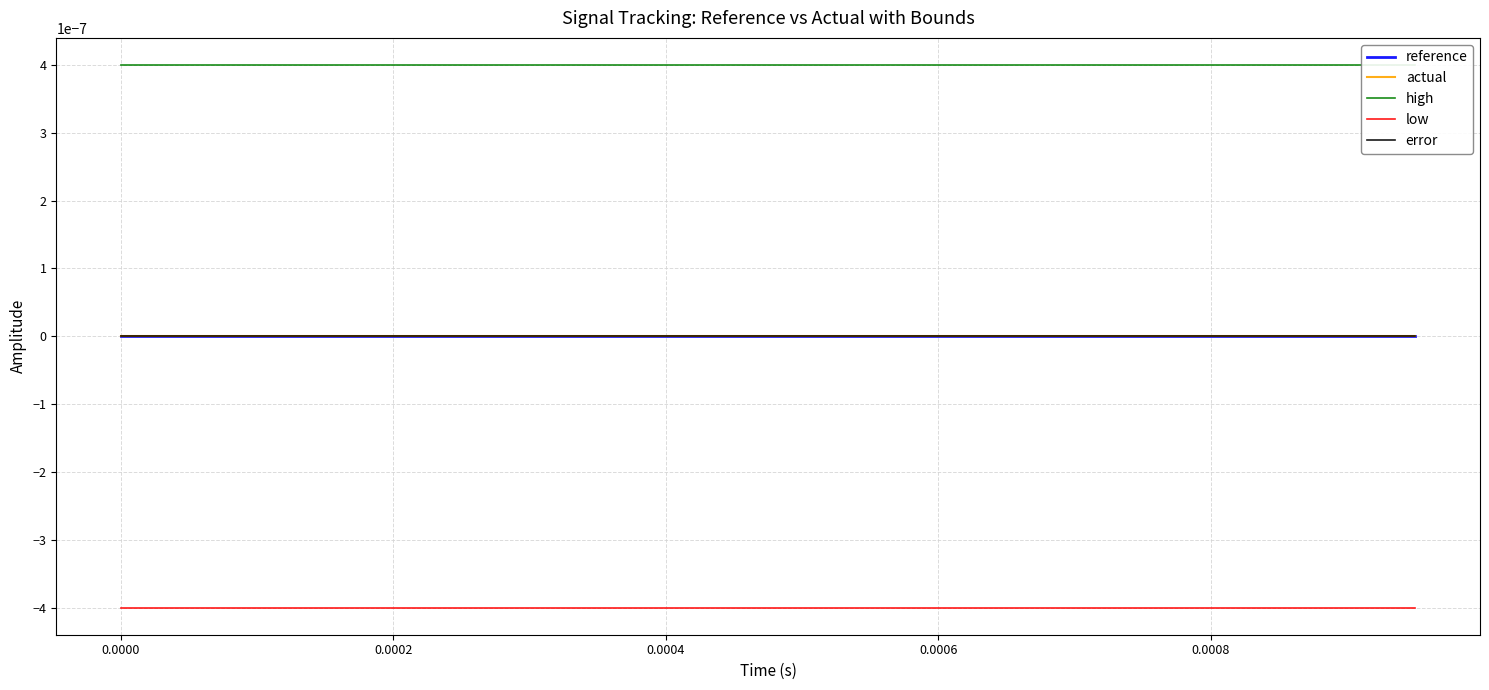

True or false: actual and low cross at least once.

False